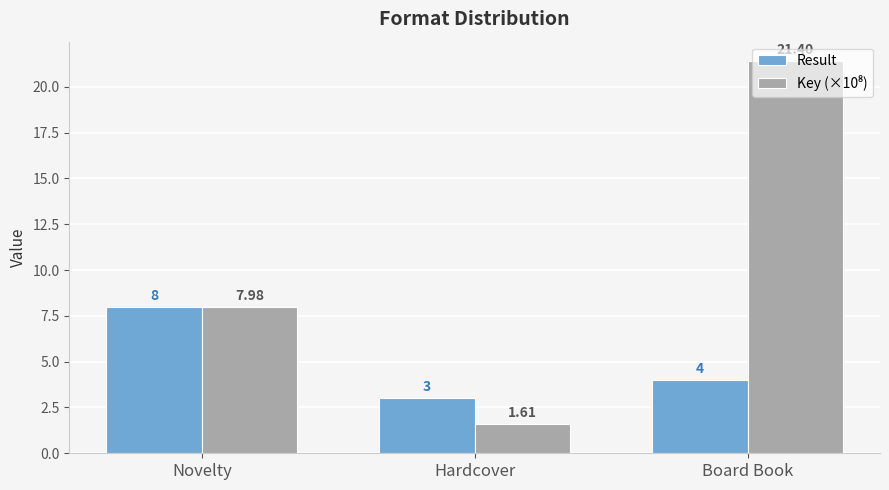

True or false: Result has a value of 5.3 at Hardcover.

False